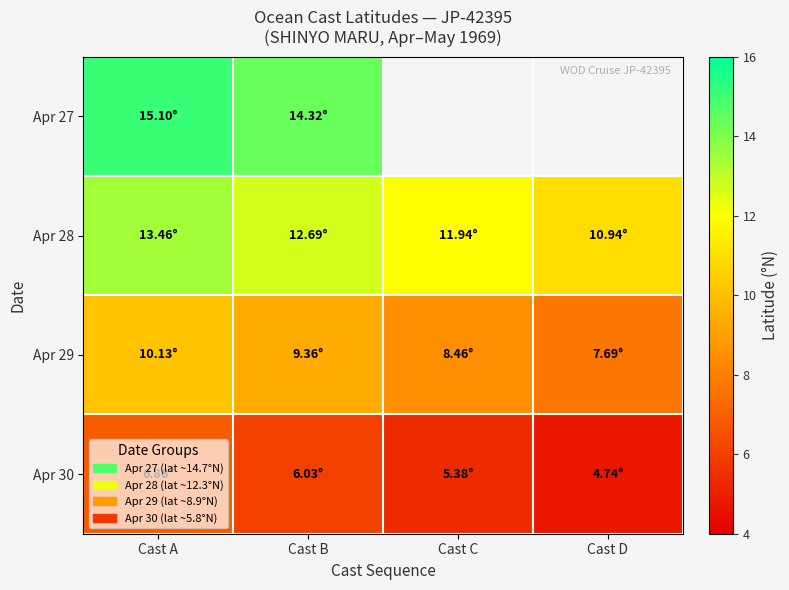

The value of Apr 29 at Cast C is 8.5. True or false?

True